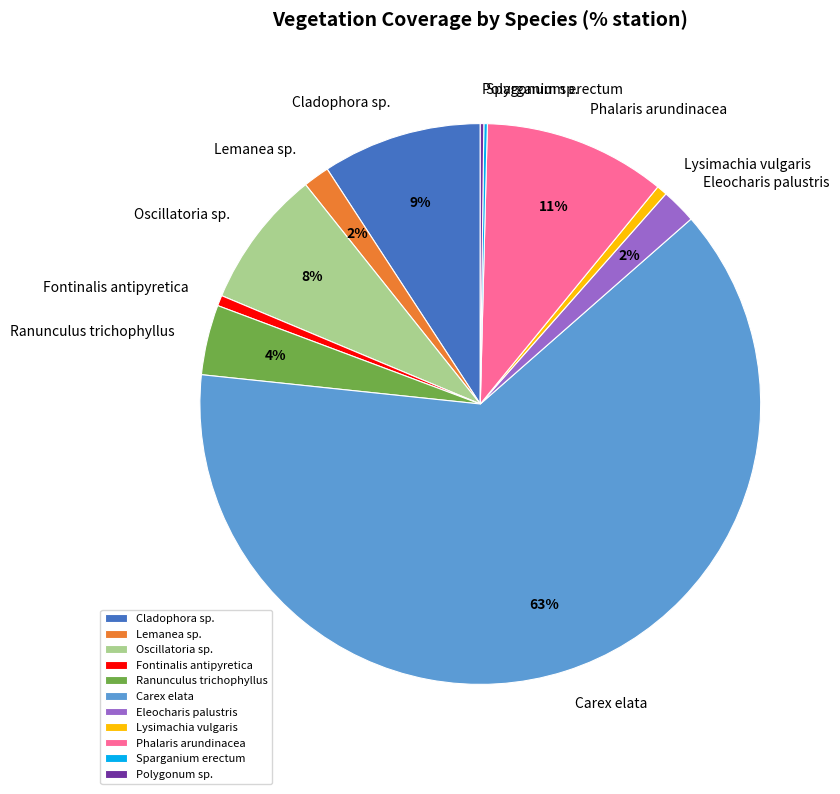

What is the largest slice in the pie chart?

Carex elata